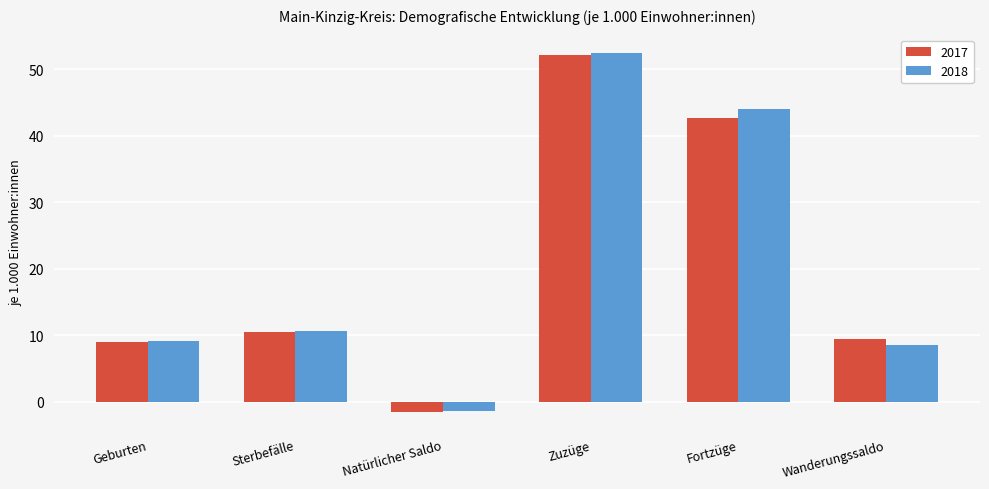

The value of 2018 at Zuzüge is 15.9. True or false?

False